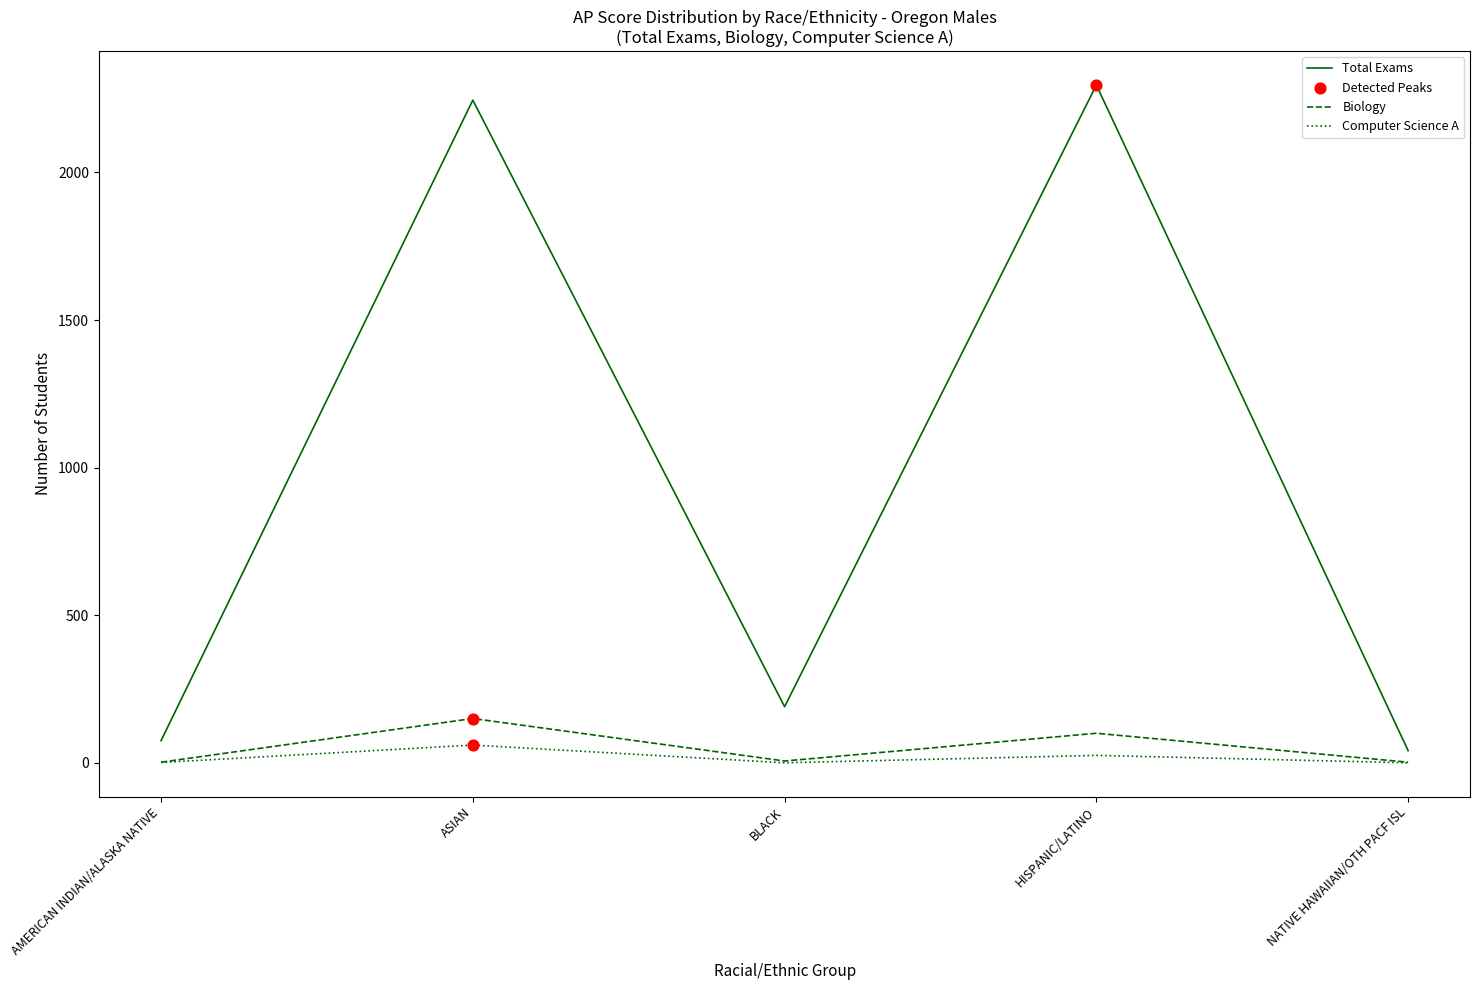

At how many categories does at least one series exceed 1641?

2